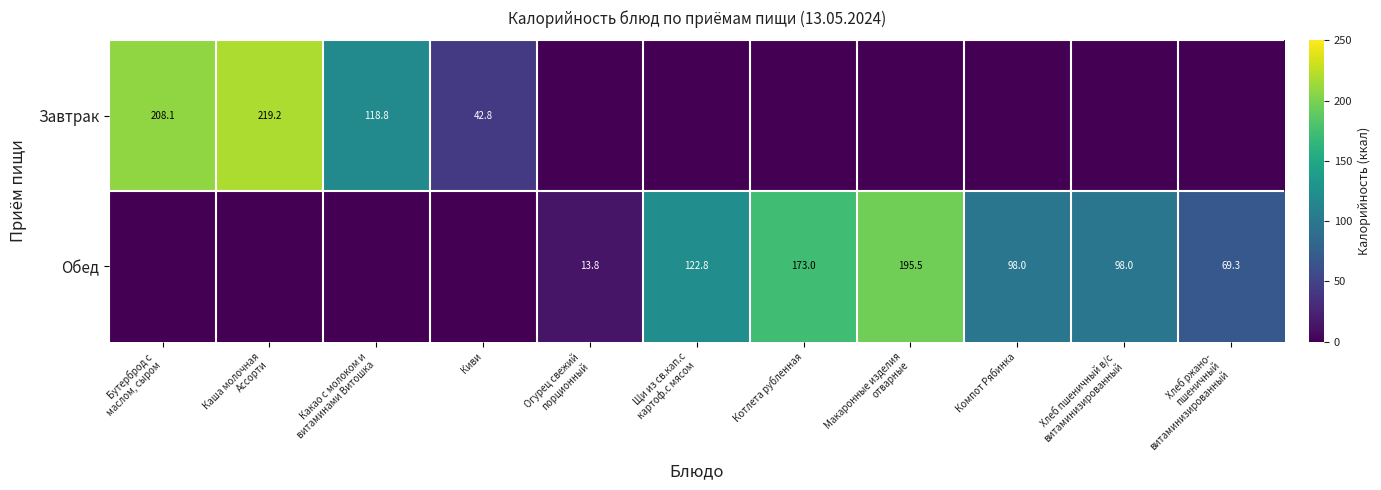

Is it true that Обед equals 98.0 at Компот Рябинка?

True